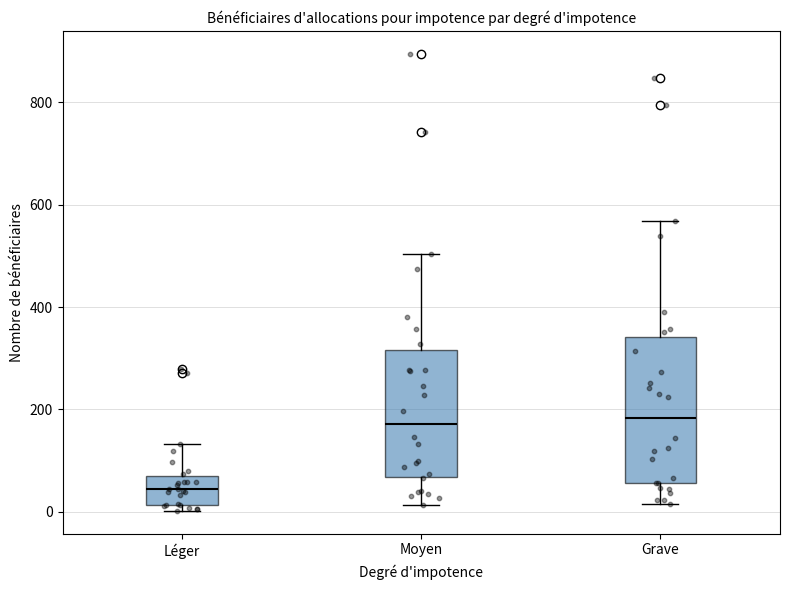

Reading left to right, read every box against the y-axis: the position of its median line, the range the box covers, and the ends of its whiskers. The values are not printed on the chart, so give them approximately, as read against the axis.

Léger: median 40, box 20 to 60, whiskers 0 to 140
Moyen: median 180, box 60 to 320, whiskers 20 to 500
Grave: median 180, box 60 to 340, whiskers 20 to 560